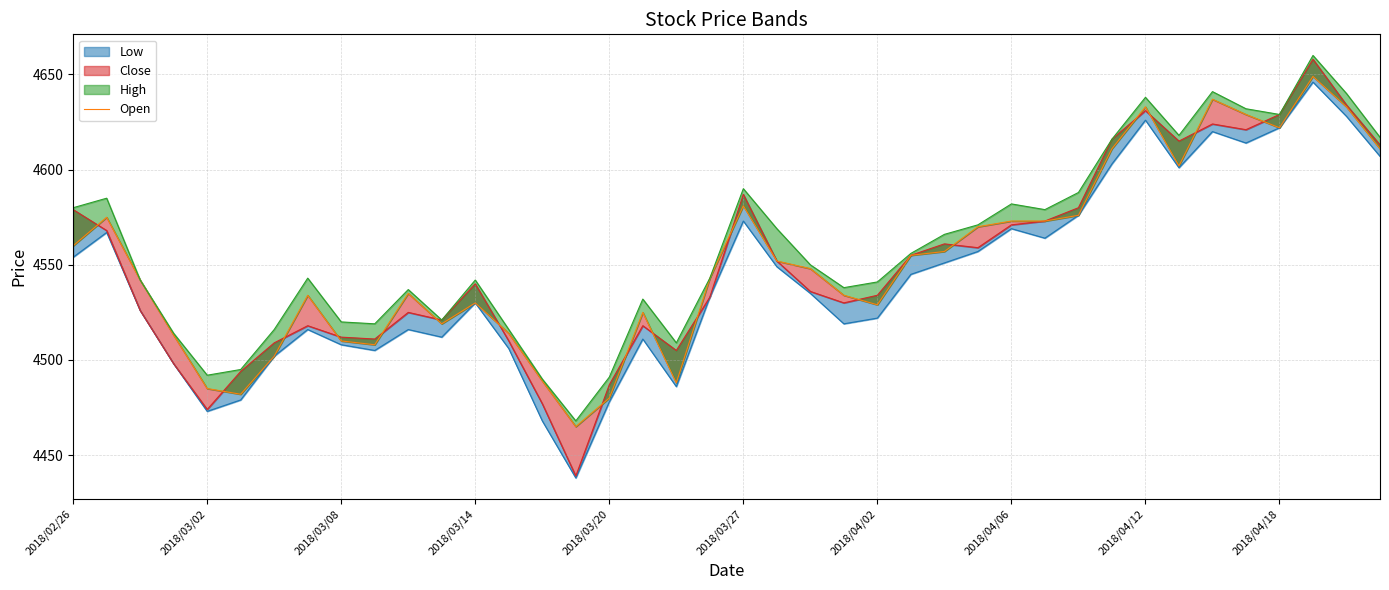

Does the chart have visible grid lines?

Yes